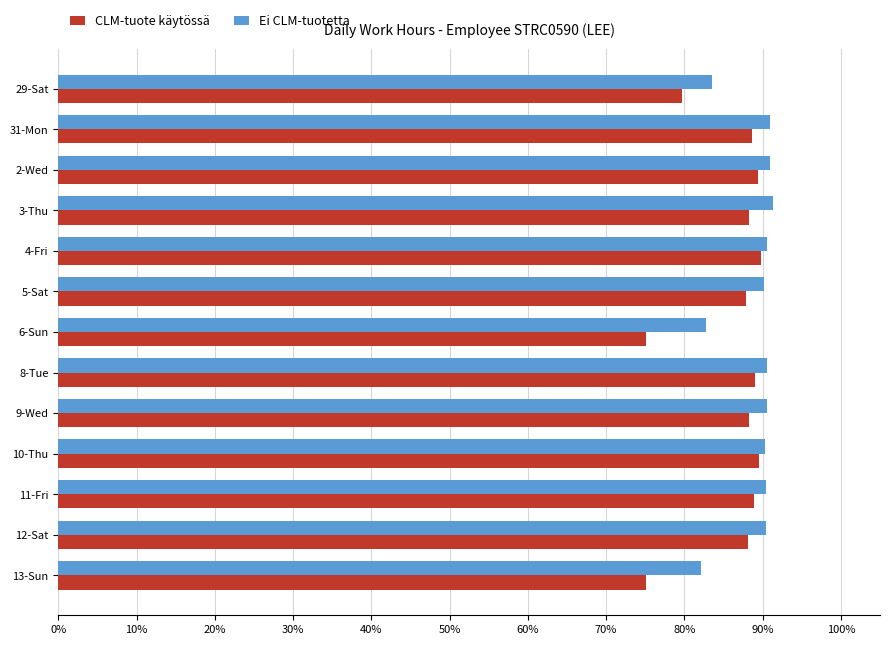

What are all the series names shown in the legend?

CLM-tuote käytössä, Ei CLM-tuotetta